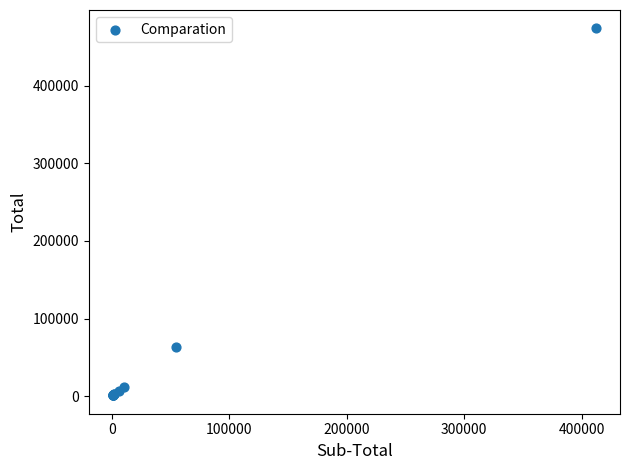

What Y value in the scatter plot is closest to 237458?

62778.5